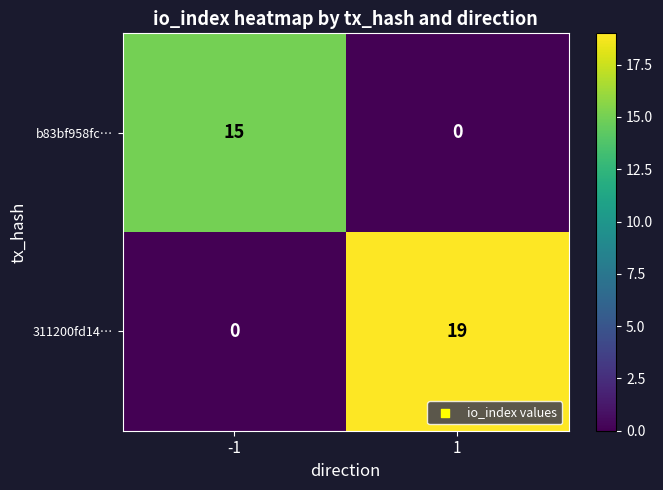

Rank the series by their average value, from lowest to highest.

b83bf958fc…, 311200fd14…